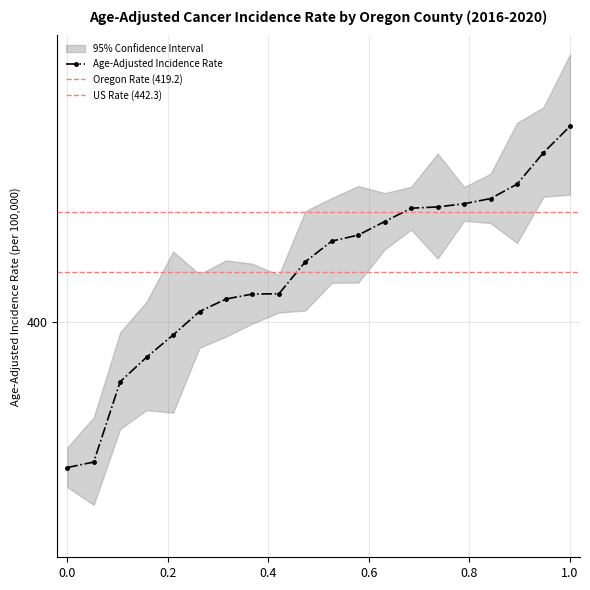

True or false: Upper 95% CI has more than 0 points higher than both neighbors.

True